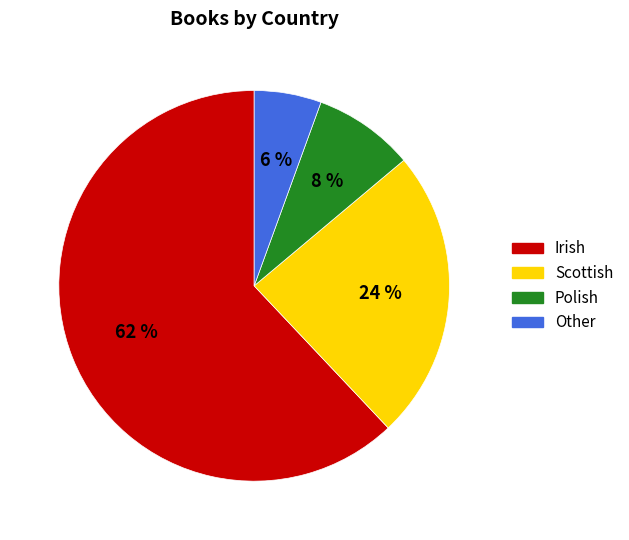

Does Scottish account for over 50% of the chart?

No